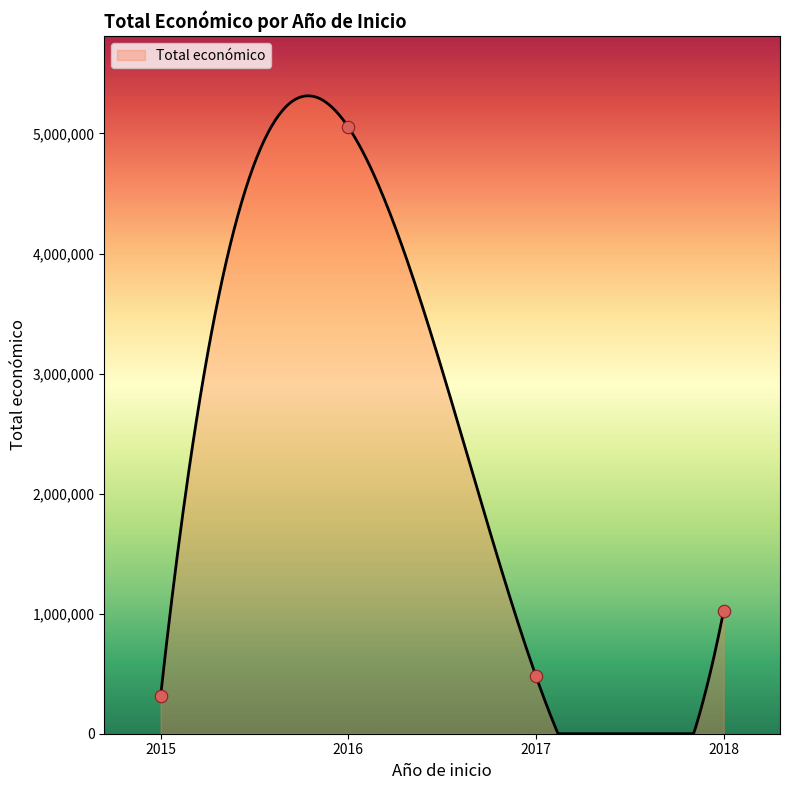

What is the highest value of the Total económico series?

5313817.3